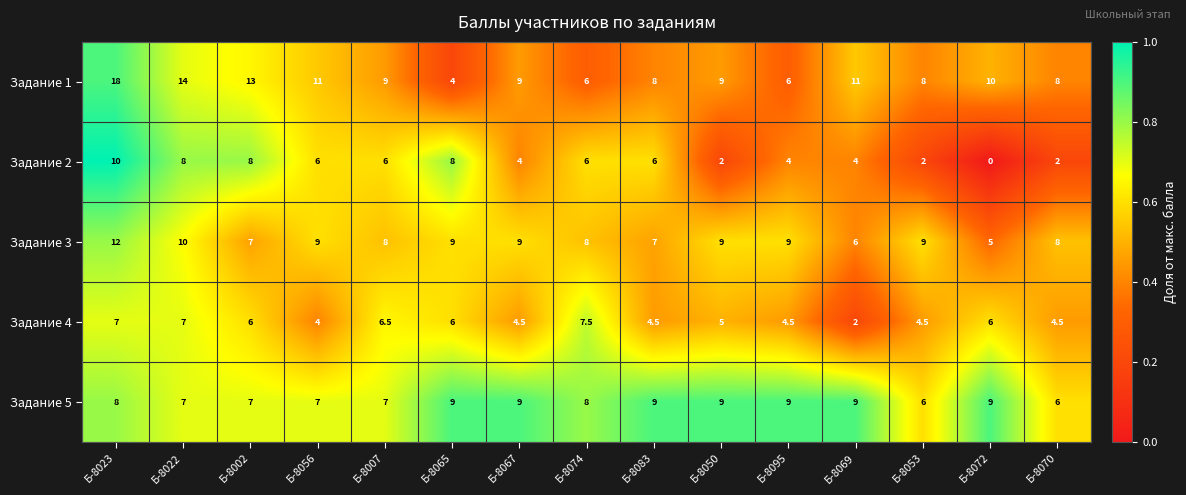

Which series has the largest range (max minus min)?

Задание 1